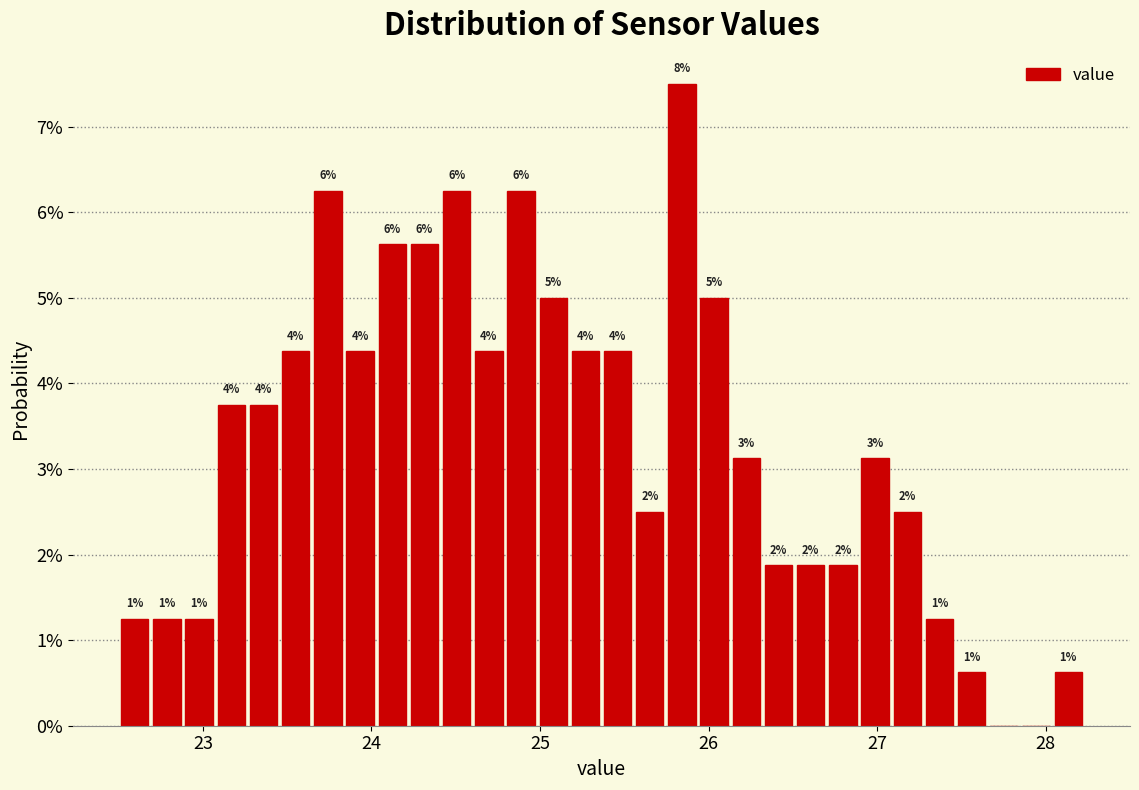

Around what value on the x-axis is the tallest bar? Give the approximate position of its centre, as read against the axis.

25.8